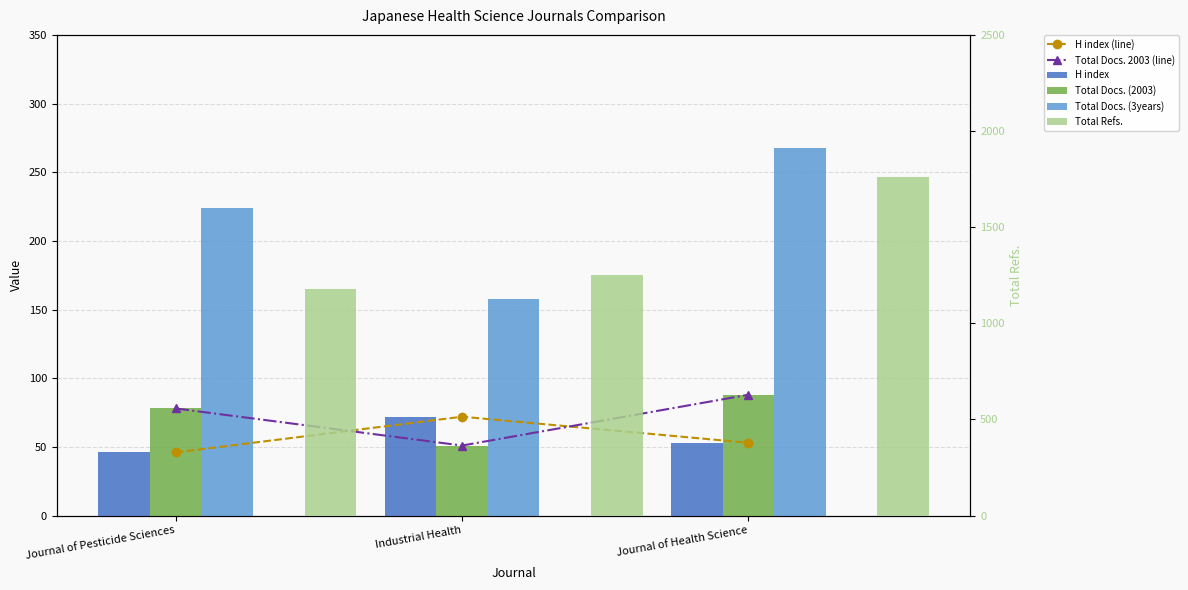

Which category has the lowest value across all series?

Journal of Pesticide Sciences